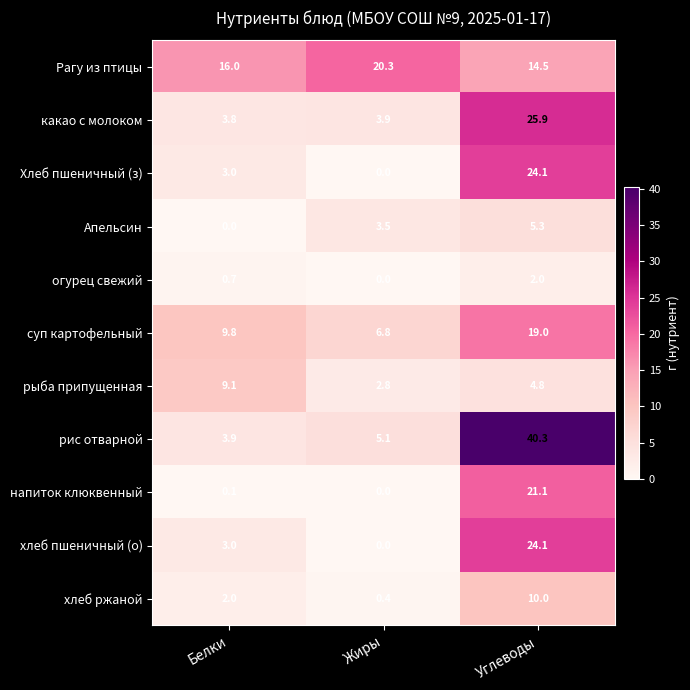

What is the total value across all series at Углеводы?

191.1